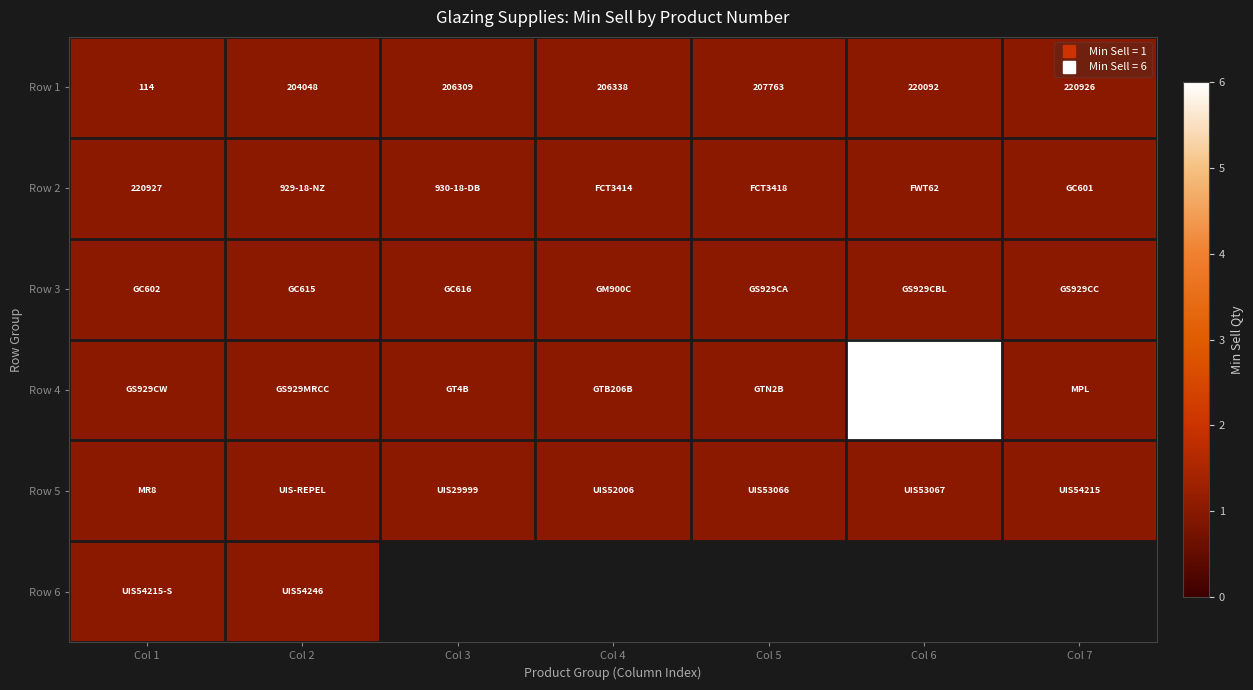

Rank the categories by Row 1 value from lowest to highest.

Col 1, Col 2, Col 3, Col 4, Col 5, Col 6, Col 7